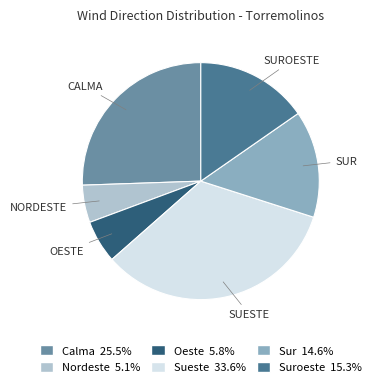

Does any single category account for the majority?

No